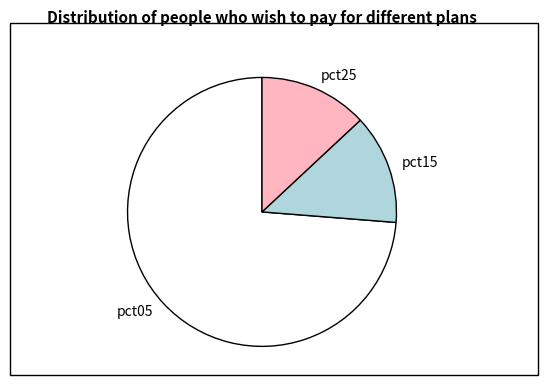

Which slice is the largest?

pct05